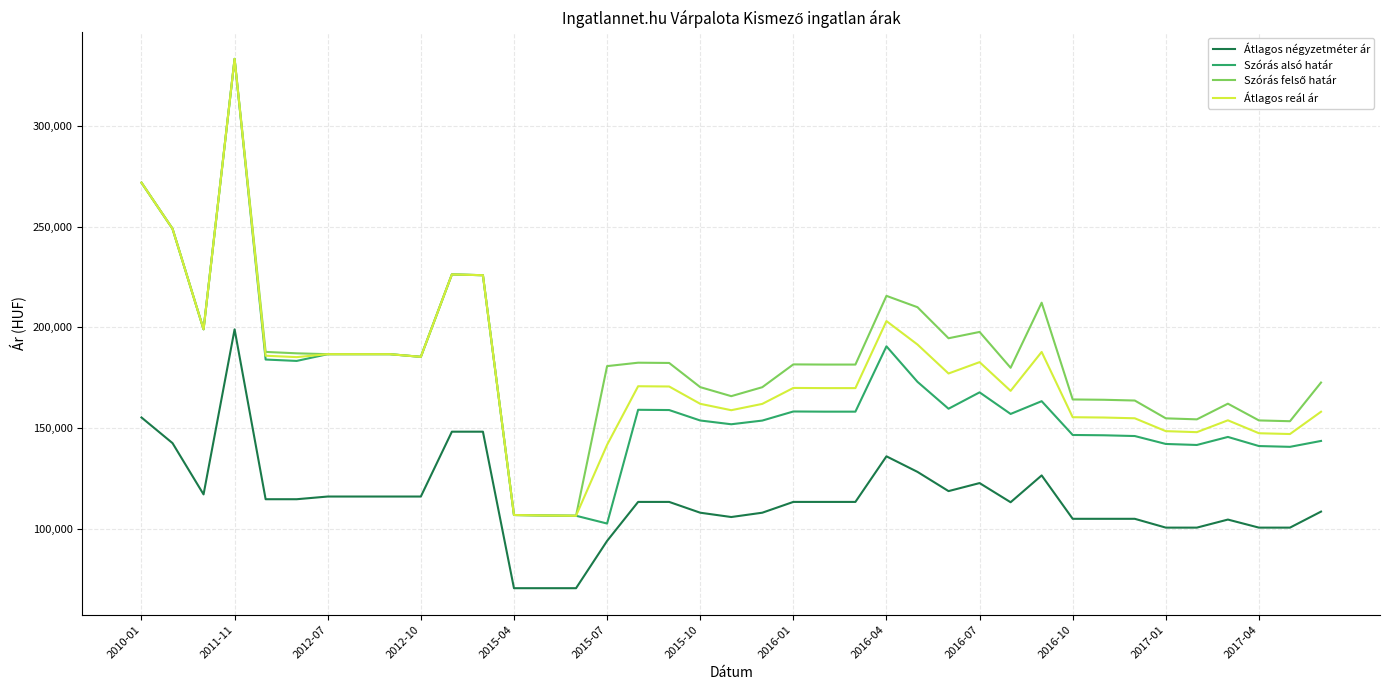

Which series has the largest range (max minus min)?

Szórás alsó határ